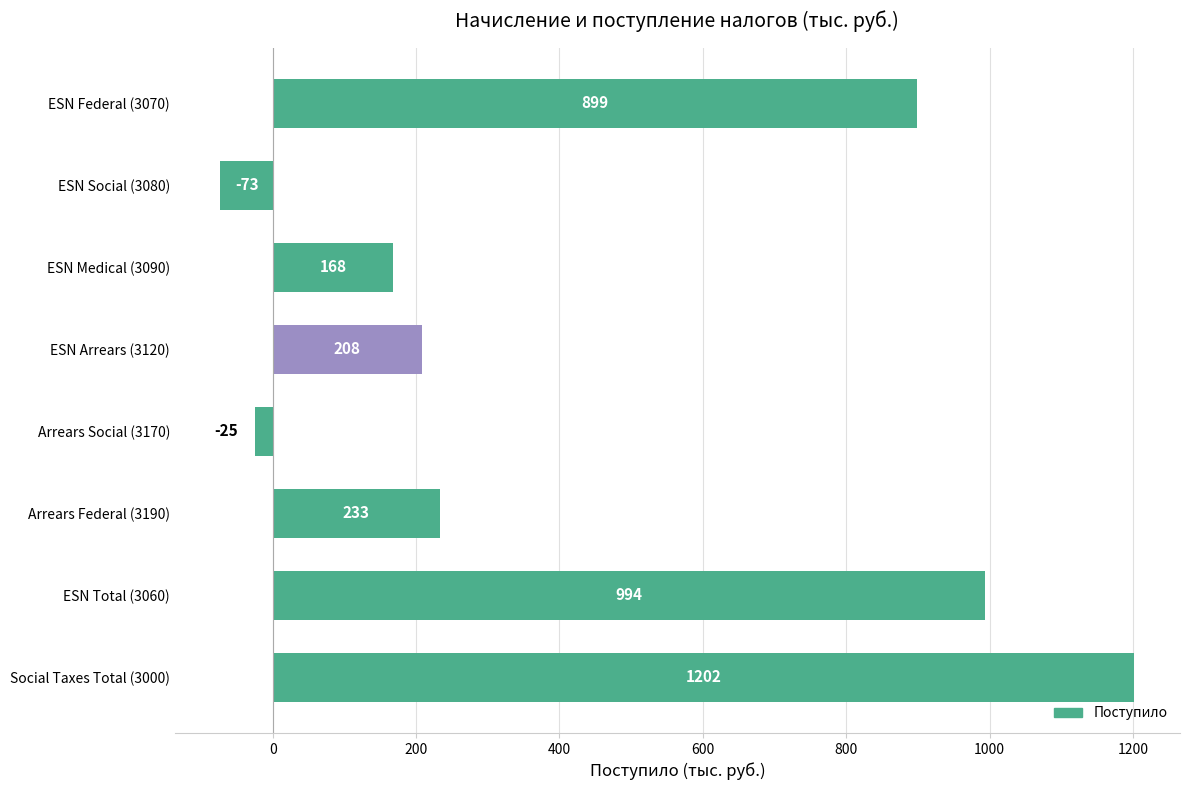

Reading bottom to top, what are all the values shown in this chart?

Social Taxes Total (3000)=1202	ESN Total (3060)=994	Arrears Federal (3190)=233	Arrears Social (3170)=-25	ESN Arrears (3120)=208	ESN Medical (3090)=168	ESN Social (3080)=-73	ESN Federal (3070)=899